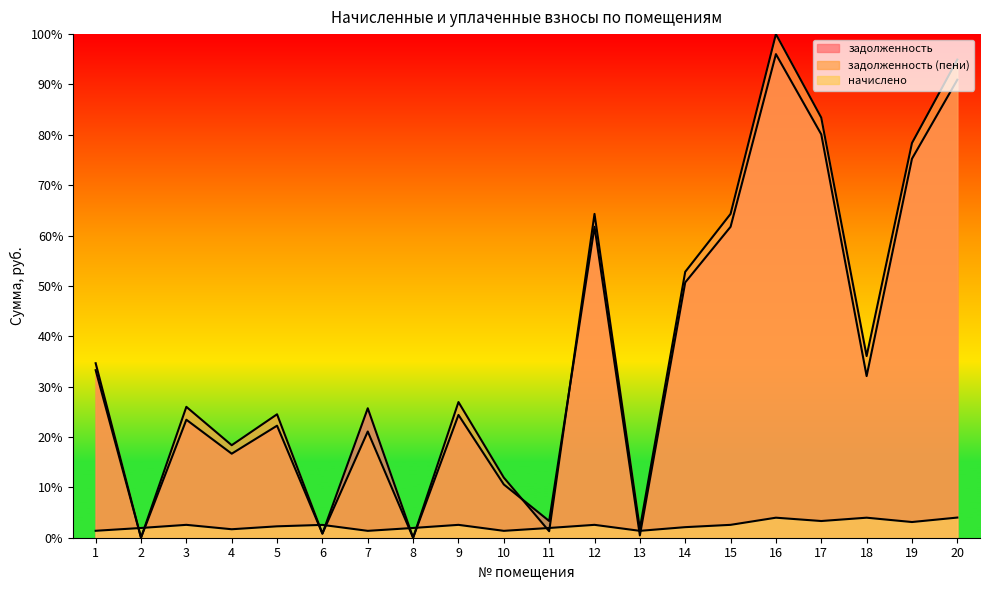

Is it true that начислено equals 3.1 at 19?

True